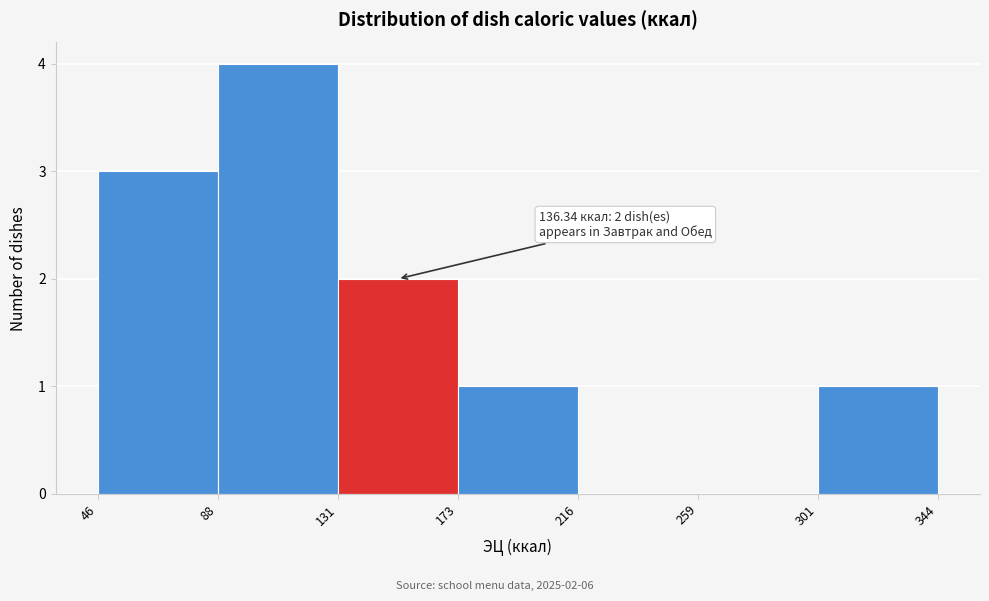

Over which range of the x-axis is the bar tallest?

88 to 131